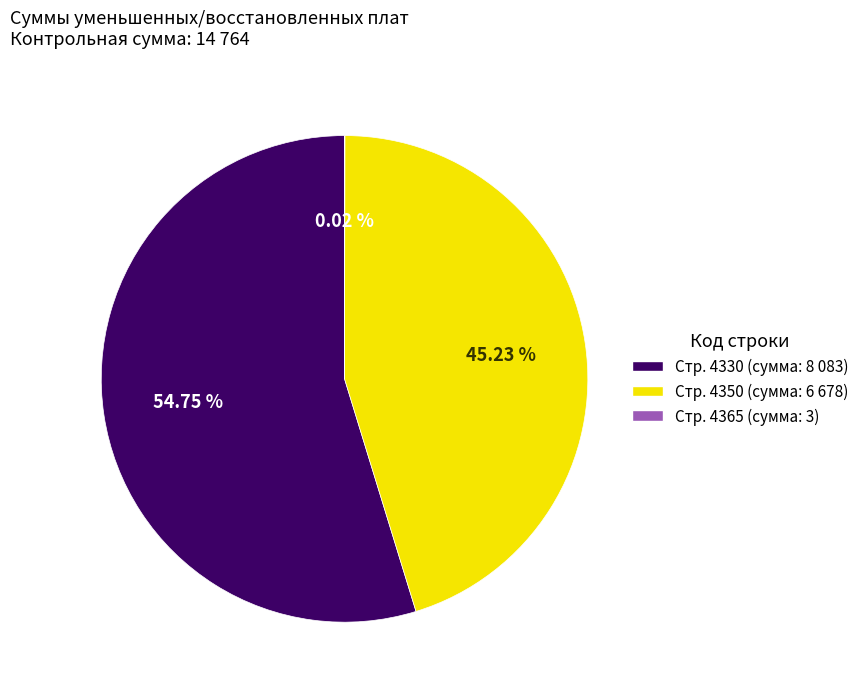

Is the sum of Стр. 4350 (сумма: 6 678) and Стр. 4330 (сумма: 8 083) greater than half?

Yes